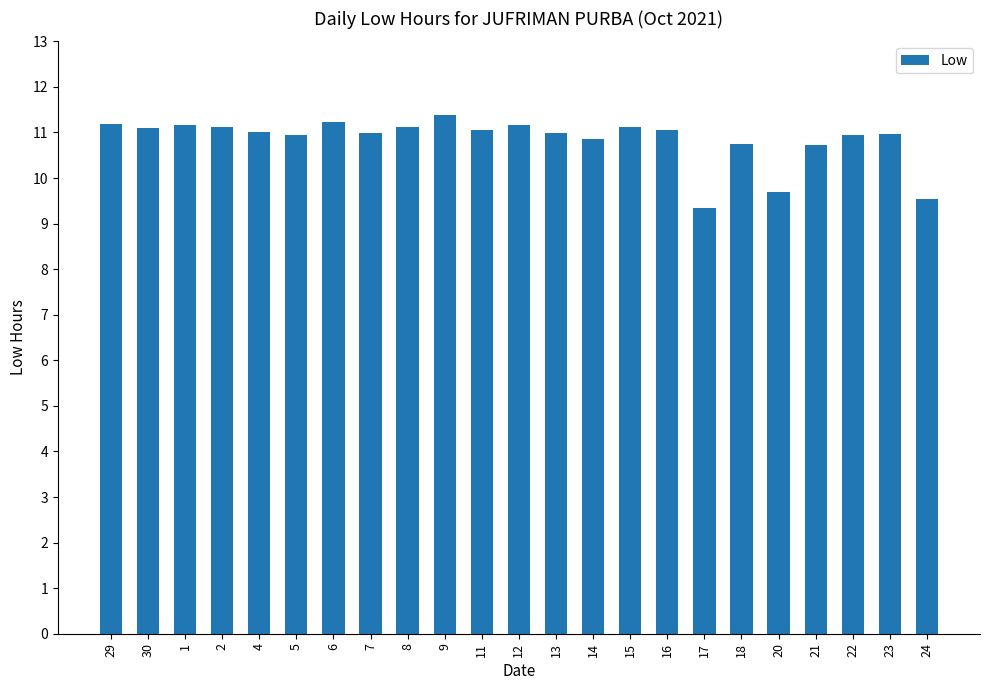

What is the sum of the values at 4 and 21?

21.7